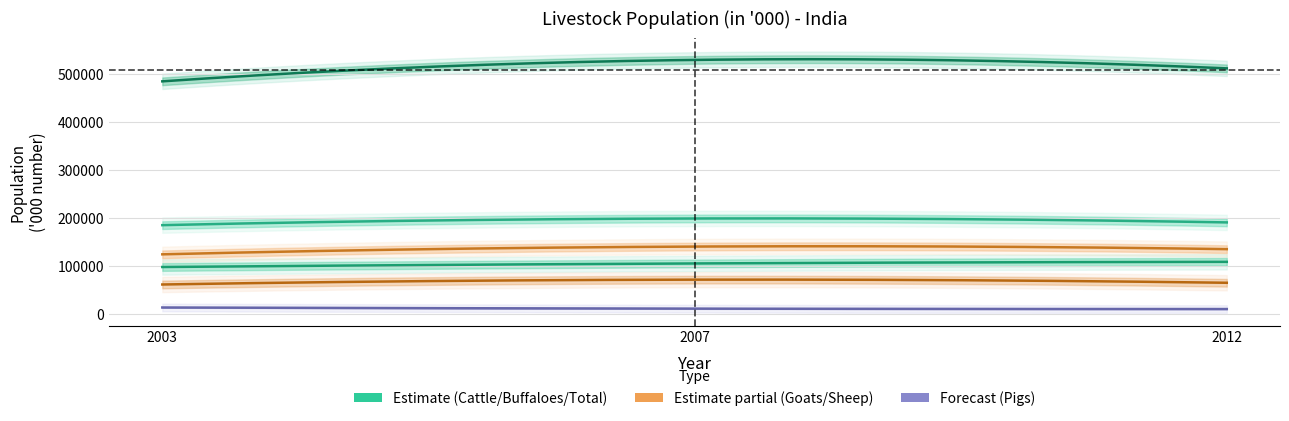

The Cattle series shows 95529 at 2012. True or false?

False